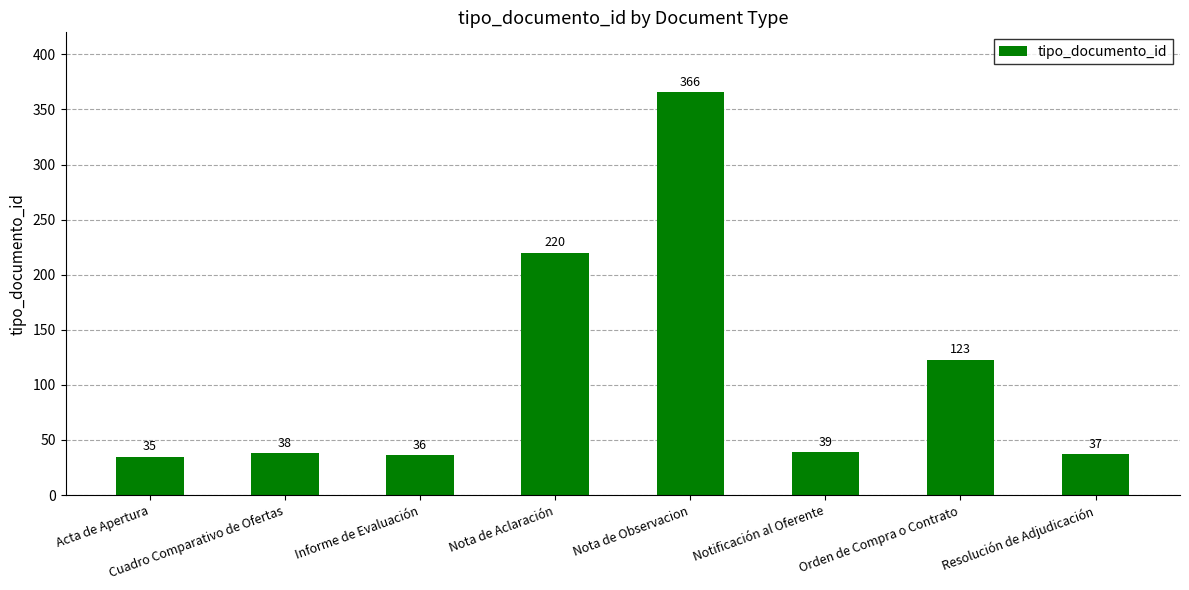

What position from the right is Notificación al Oferente?

3